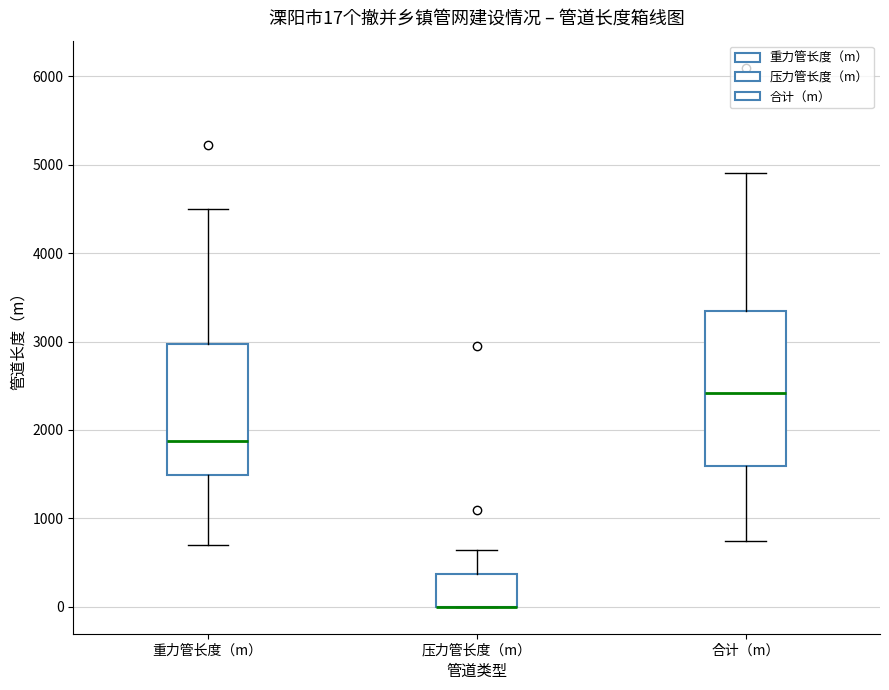

Comparing the boxes themselves (not the whiskers), which one is the tallest?

合计（m）